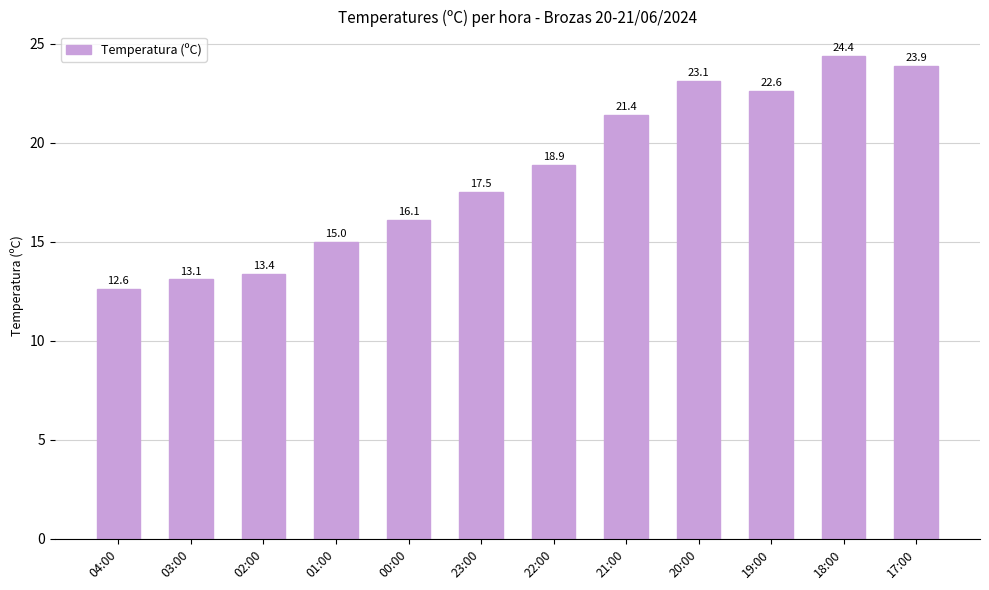

What is the label of the 1st bar from the right?

17:00